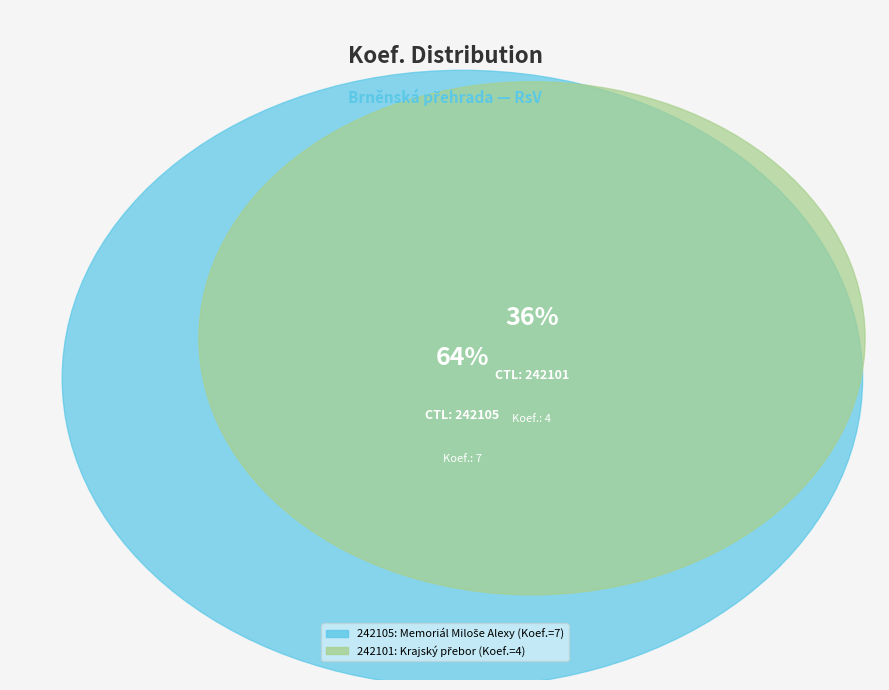

Rank the categories by value from highest to lowest.

242105, 242101